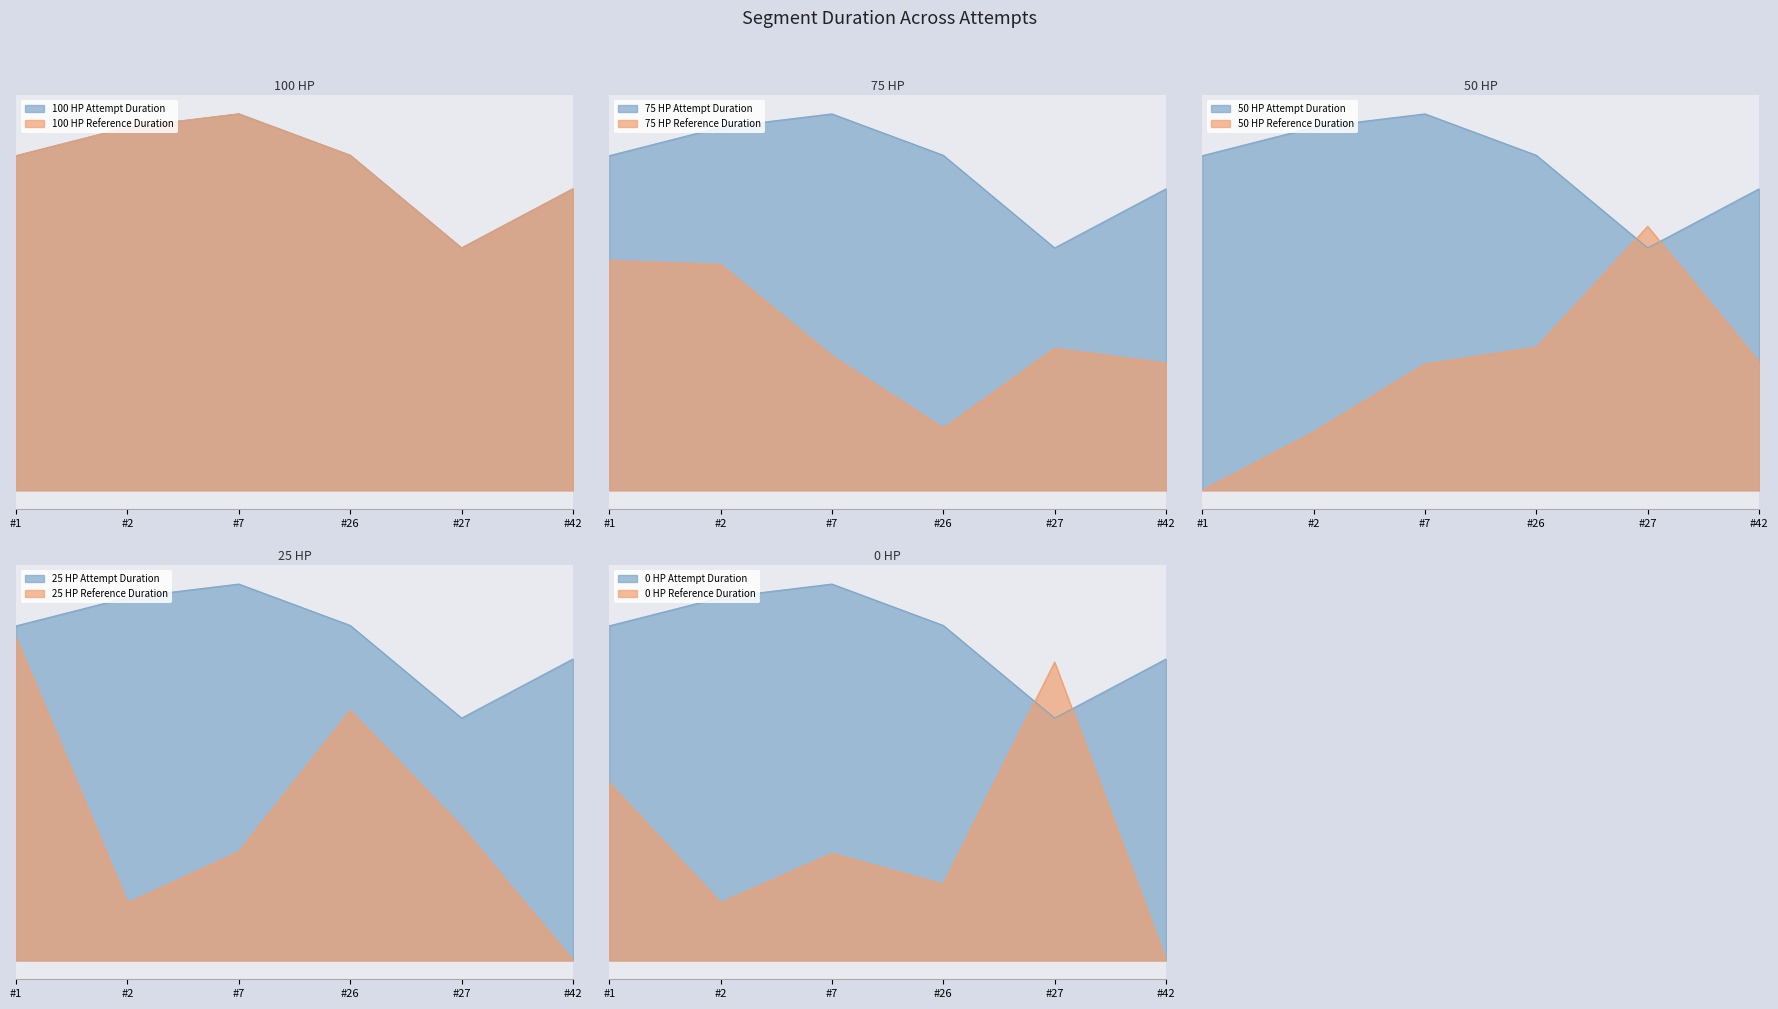

At which label is 0 HP closest to 36521?

#1